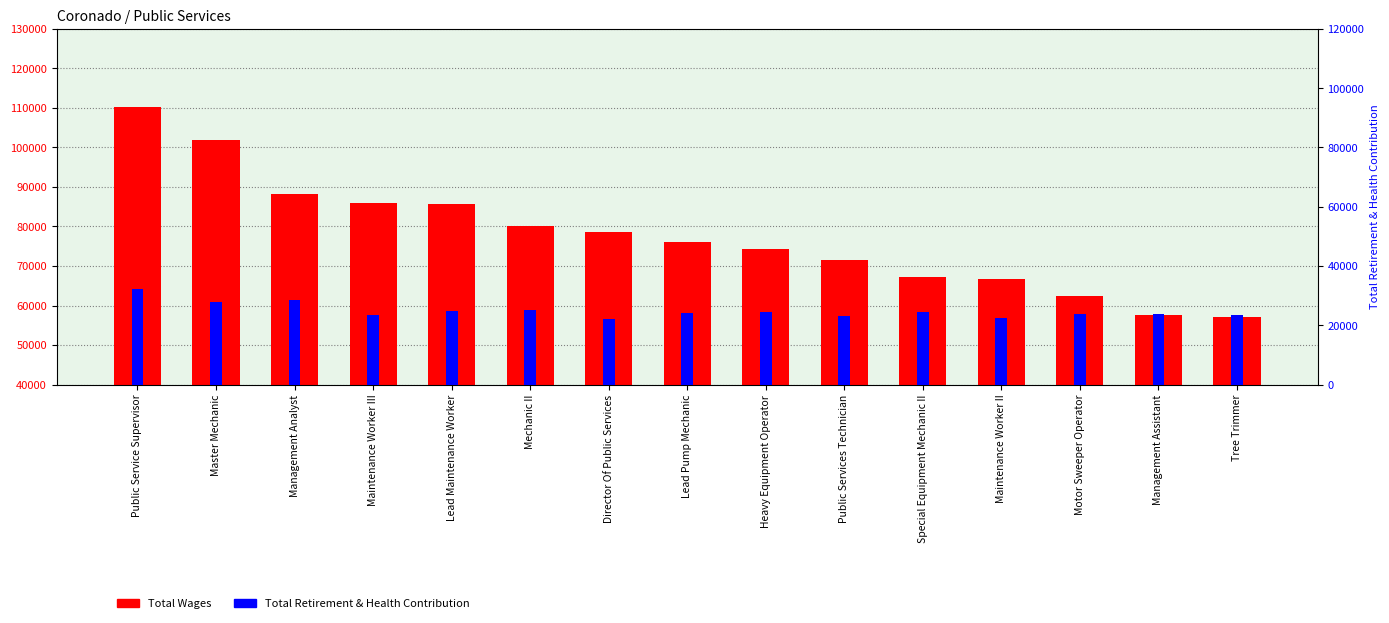

Which has a higher value, Special Equipment Mechanic II or Mechanic II?

Mechanic II